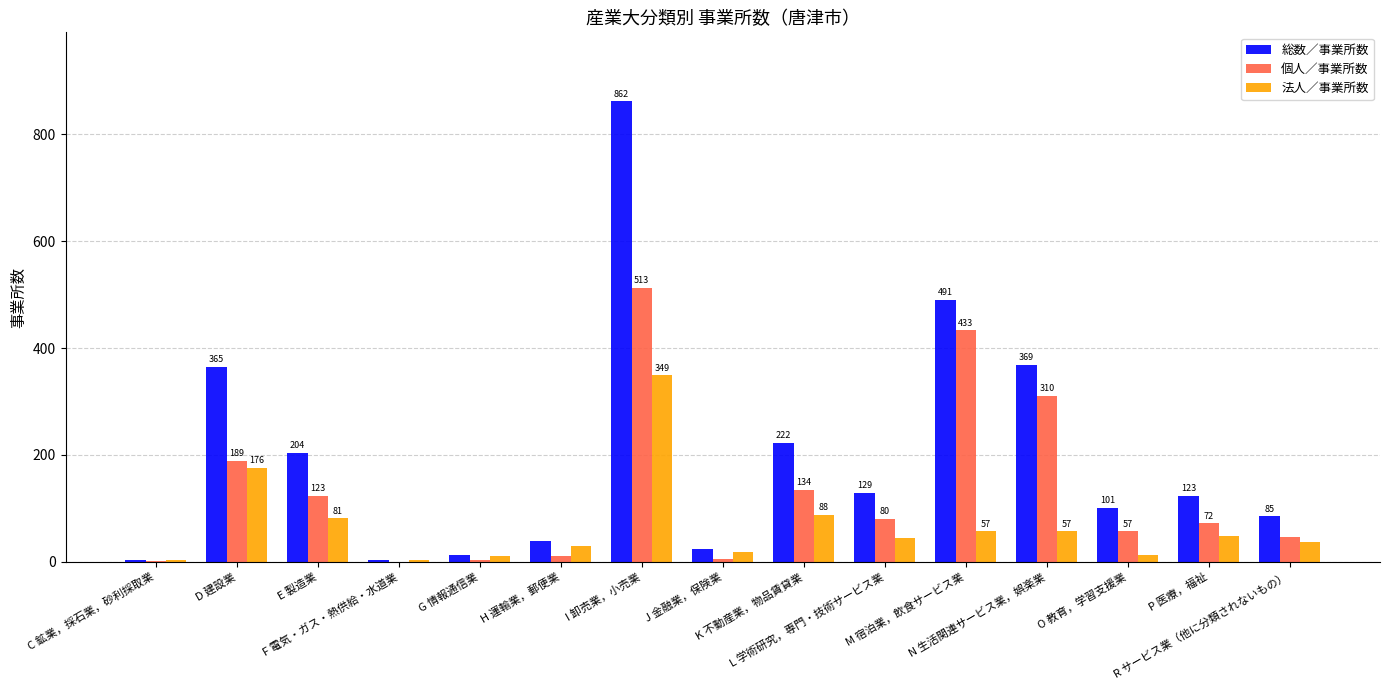

Read the 法人／事業所数 value at E 製造業.

81